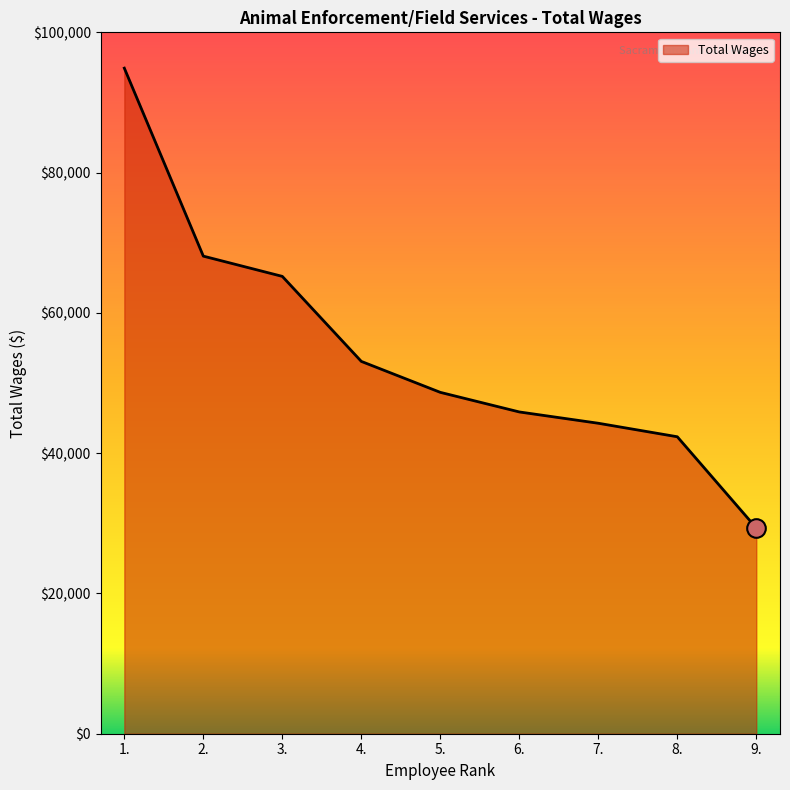

Which has a higher value, 2. or 7.?

2.